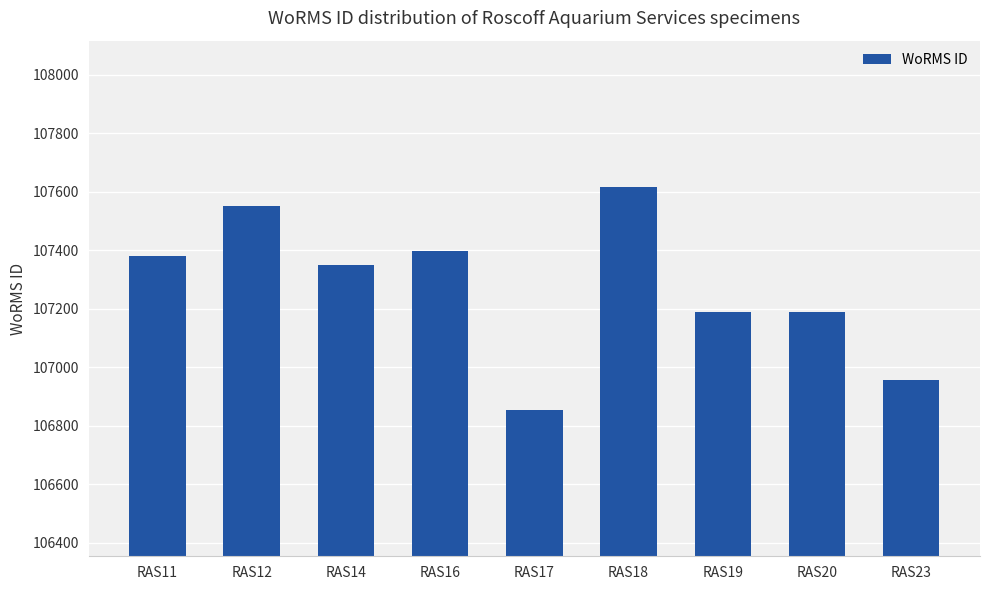

What is the difference between the second highest and minimum values?

698